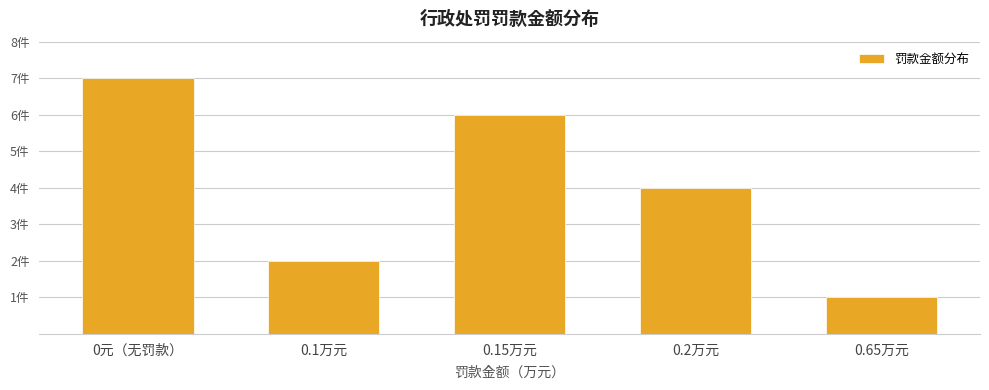

Does the chart contain any negative values?

No